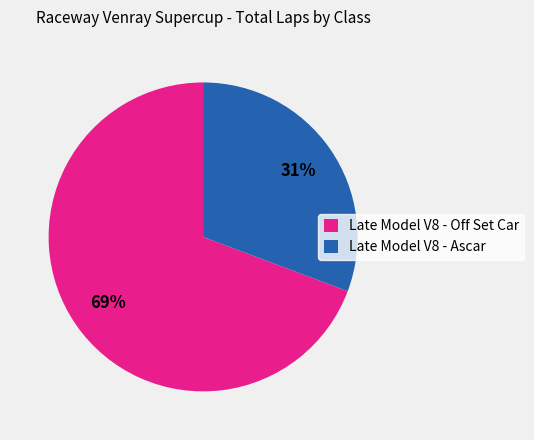

Do Late Model V8 - Ascar and Late Model V8 - Off Set Car together represent more than half of the pie?

Yes